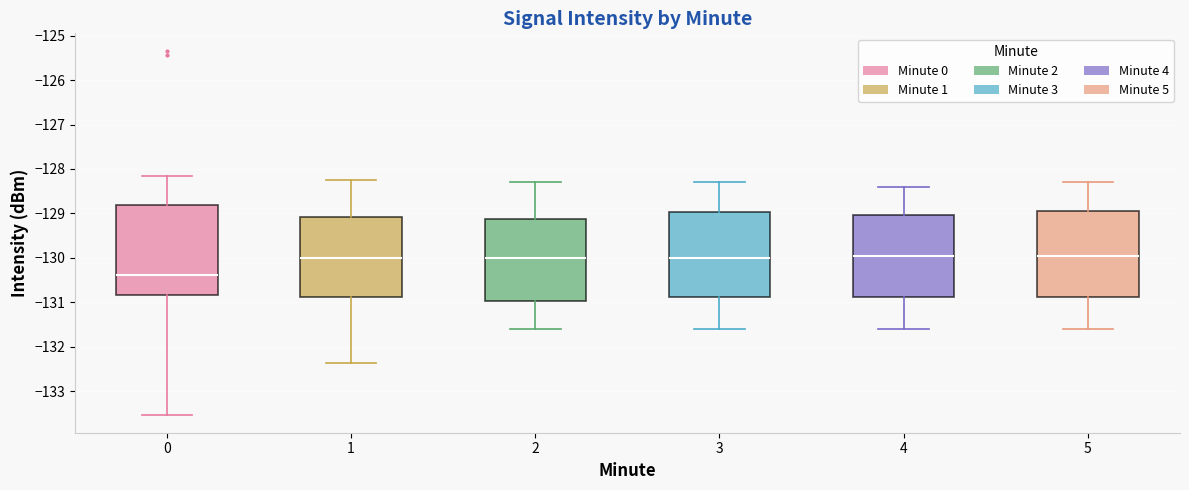

Which box's median line is the lowest?

0